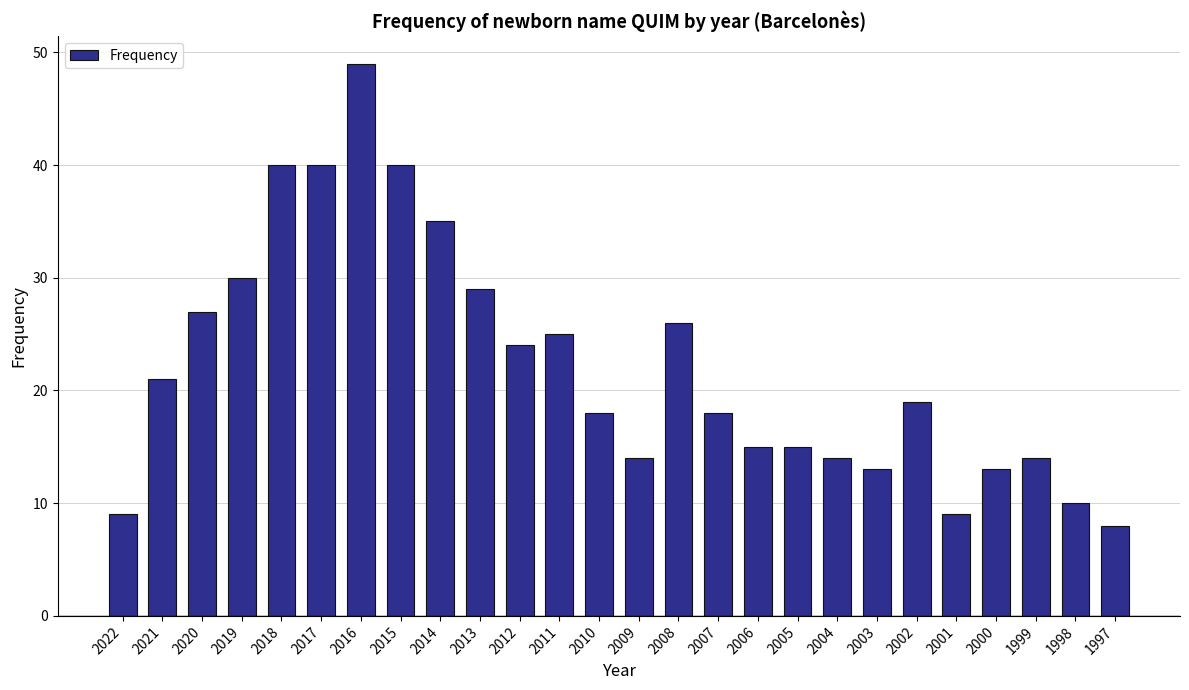

What is the minimum value shown in the chart?

8